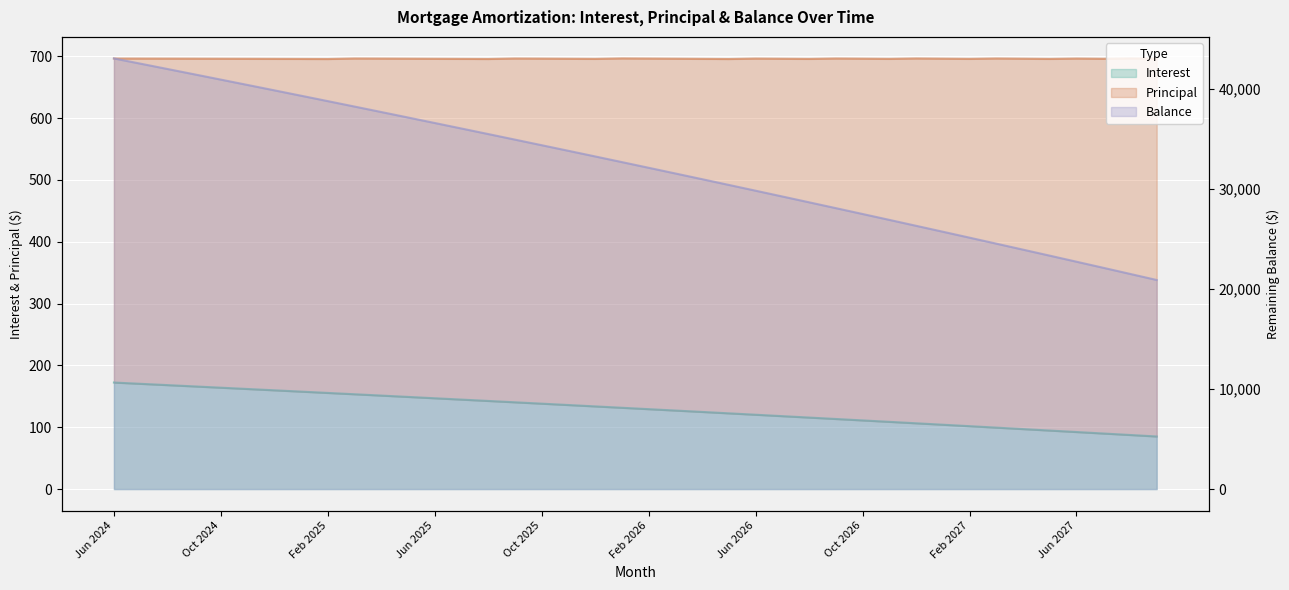

At which label does Principal reach its peak?

Jun 2024